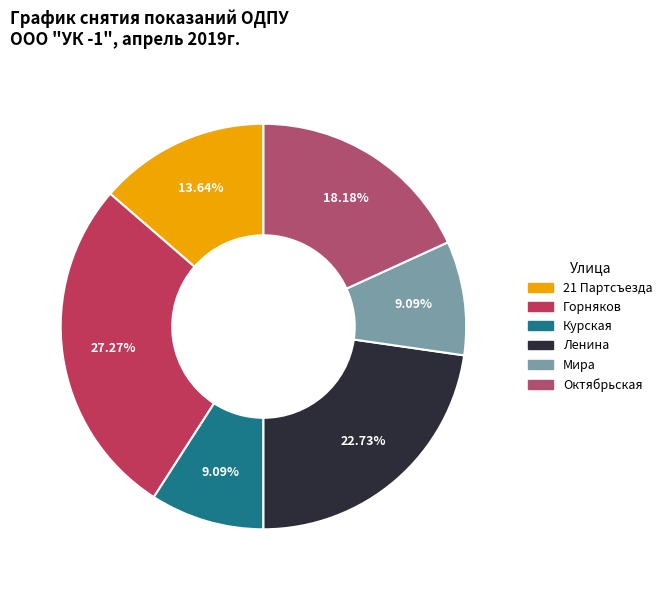

Do Курская and Октябрьская together represent more than half of the pie?

No